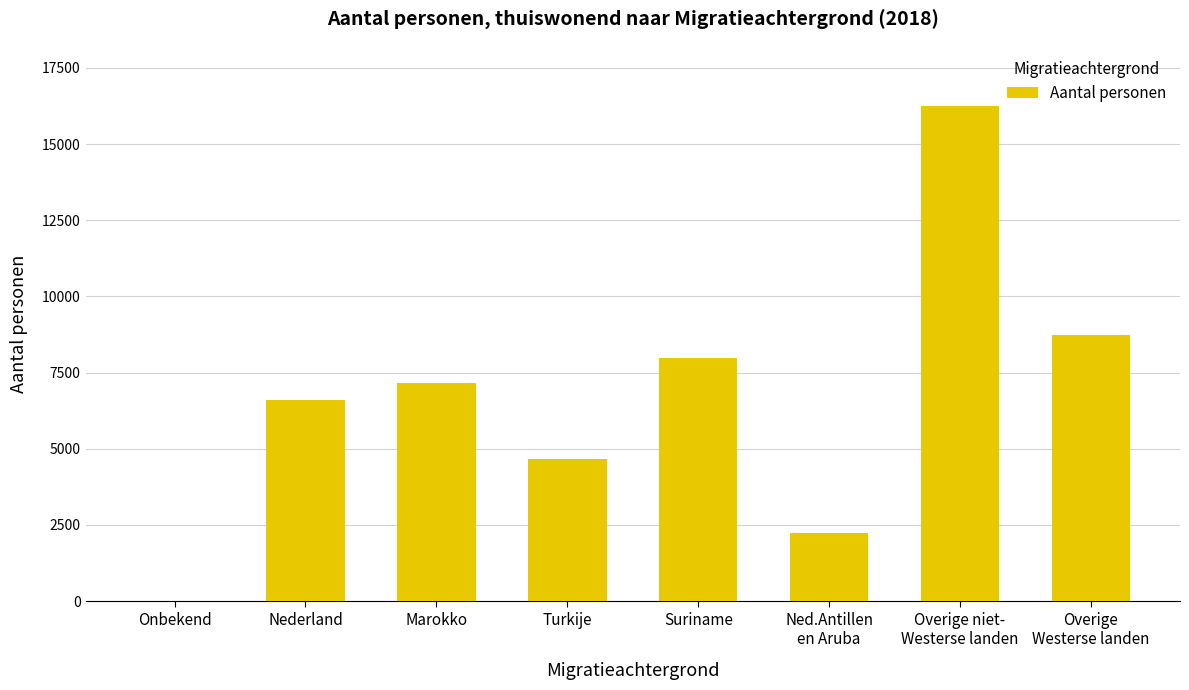

What is the sum of all values?

53610